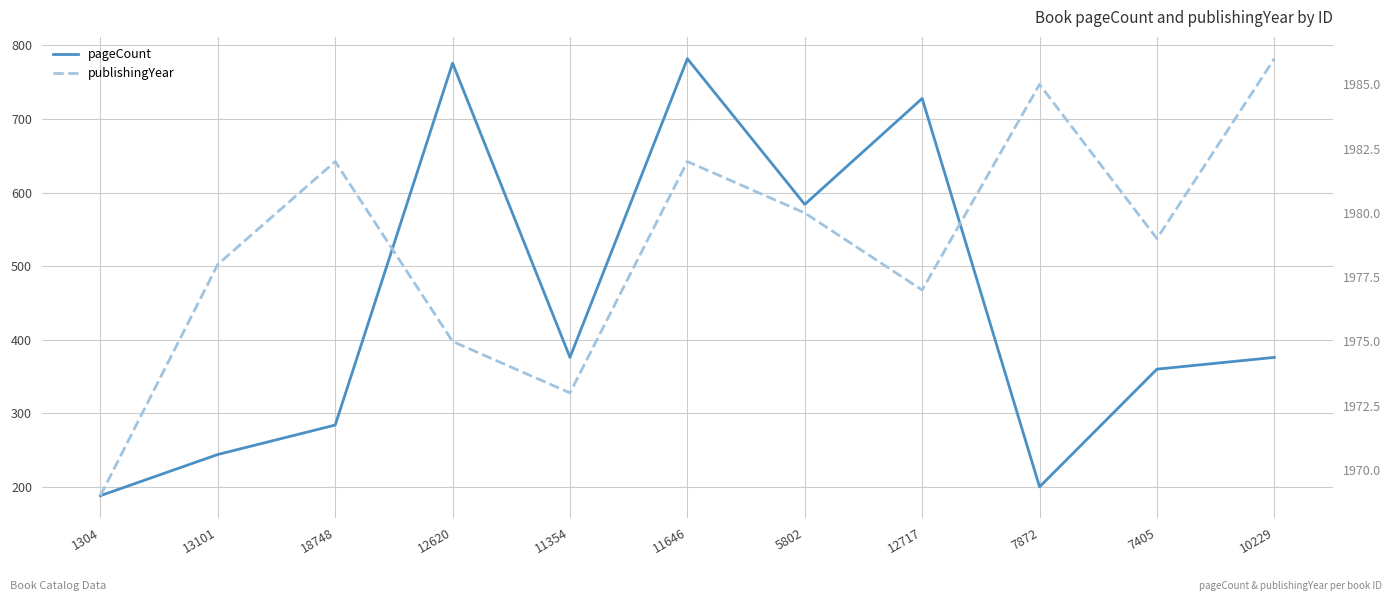

At which label does pageCount first exceed 376?

12620